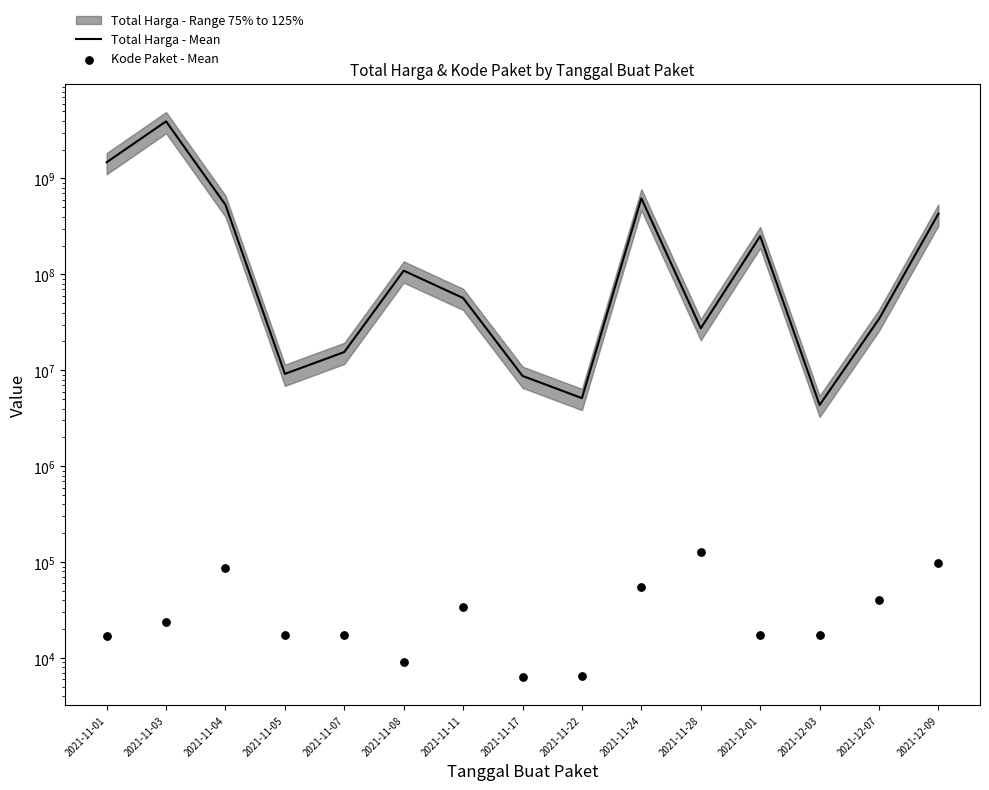

Which series contains the lowest Y value?

Kode Paket - Mean